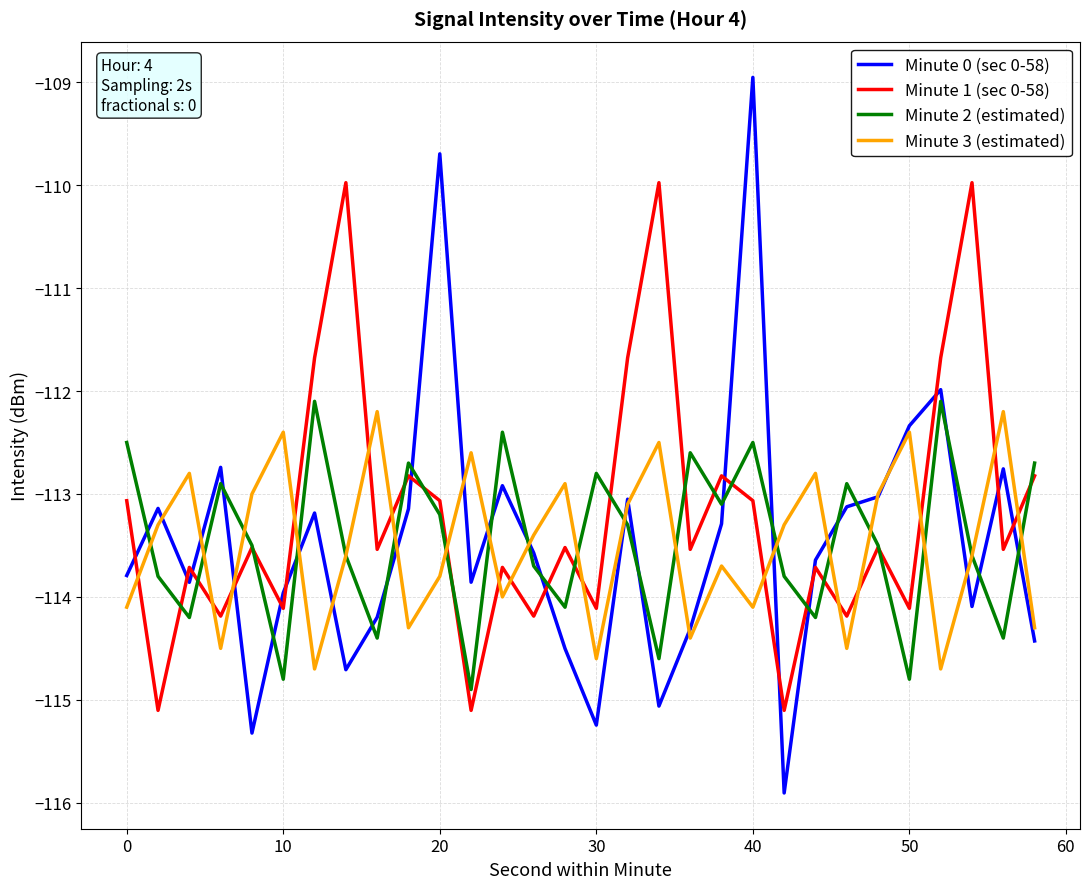

Which series has the widest spread of values?

Minute 0 (sec 0-58)